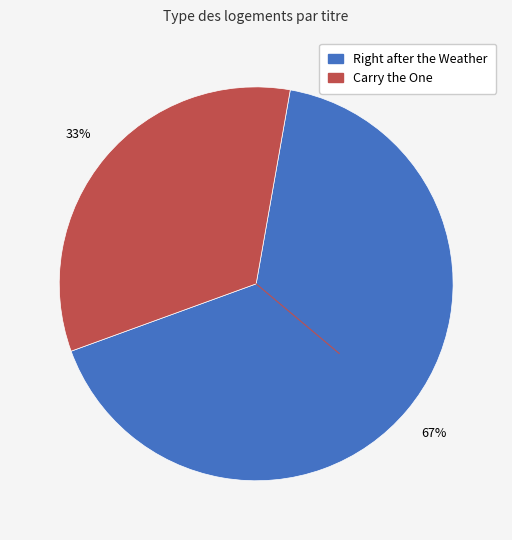

How many segments does this pie chart have?

2